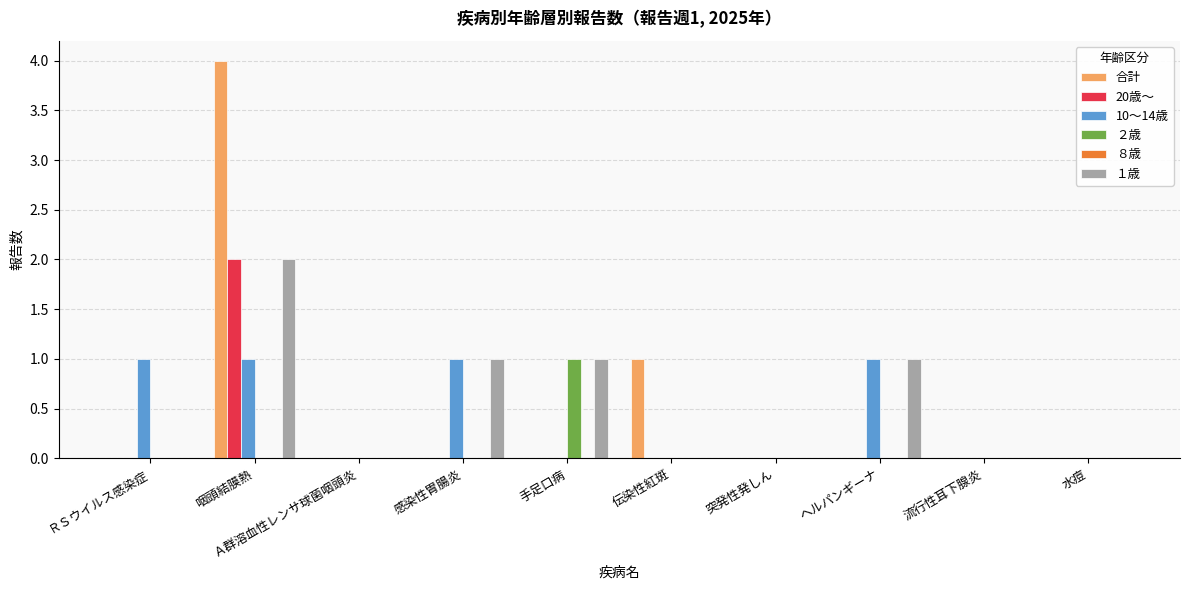

Is the value of １歳 at 感染性胃腸炎 greater than the value of 合計 at ＲＳウイルス感染症?

Yes